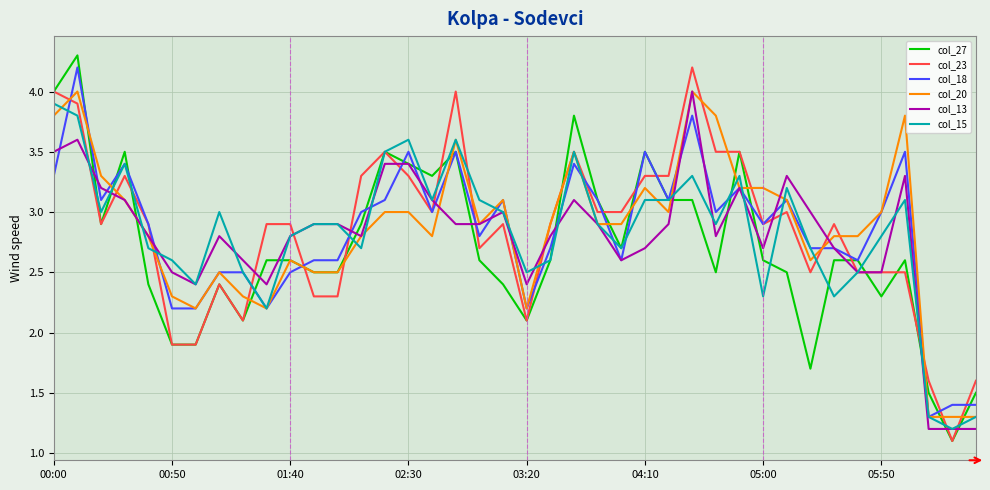

How many distinct data groups are displayed?

6